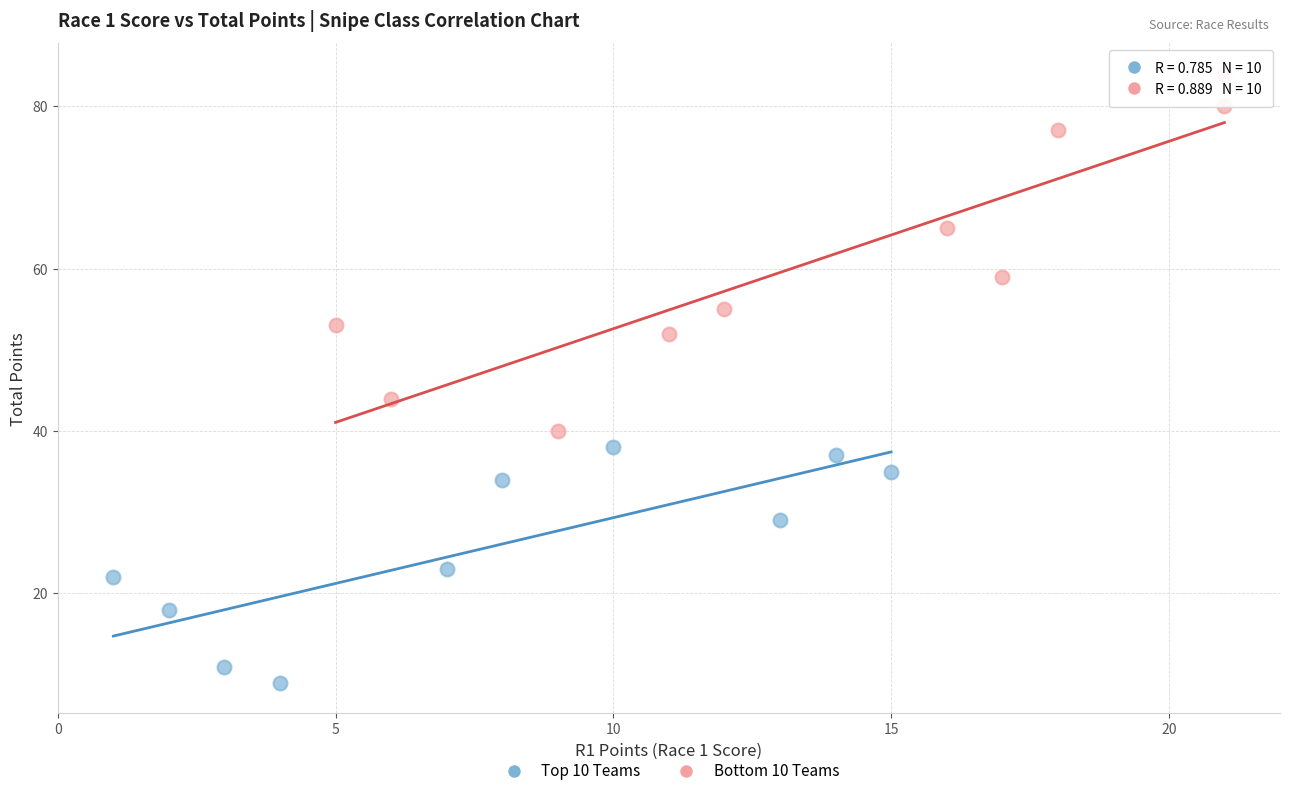

Which series has the widest spread of Y values?

Bottom 10 Teams